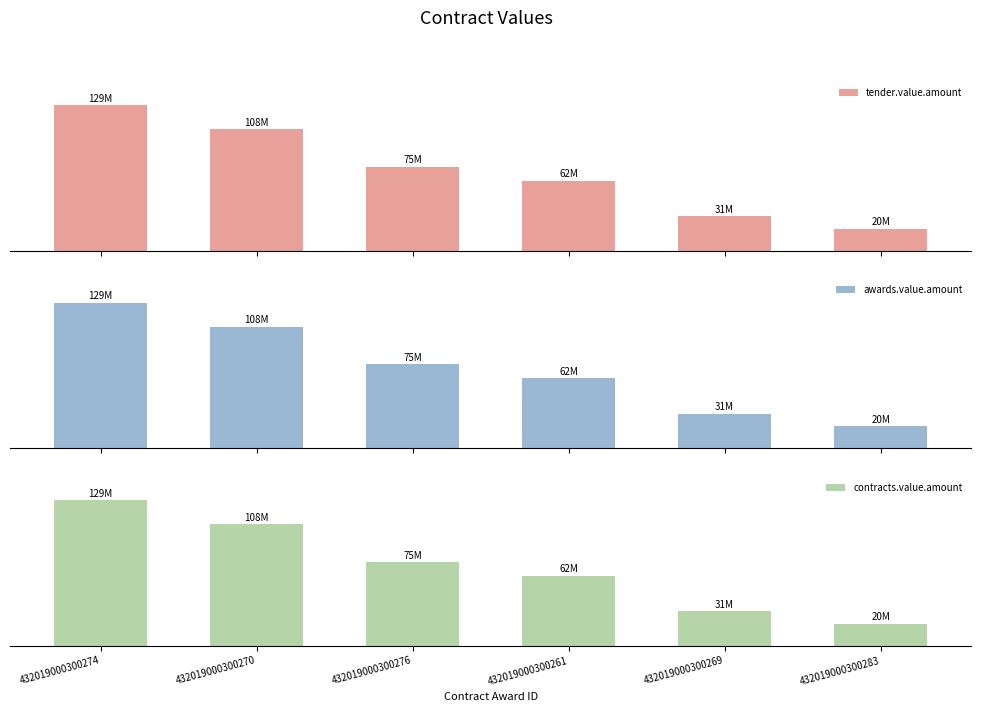

Is it true that tender.value.amount equals 30754440 at 432019000300269?

True